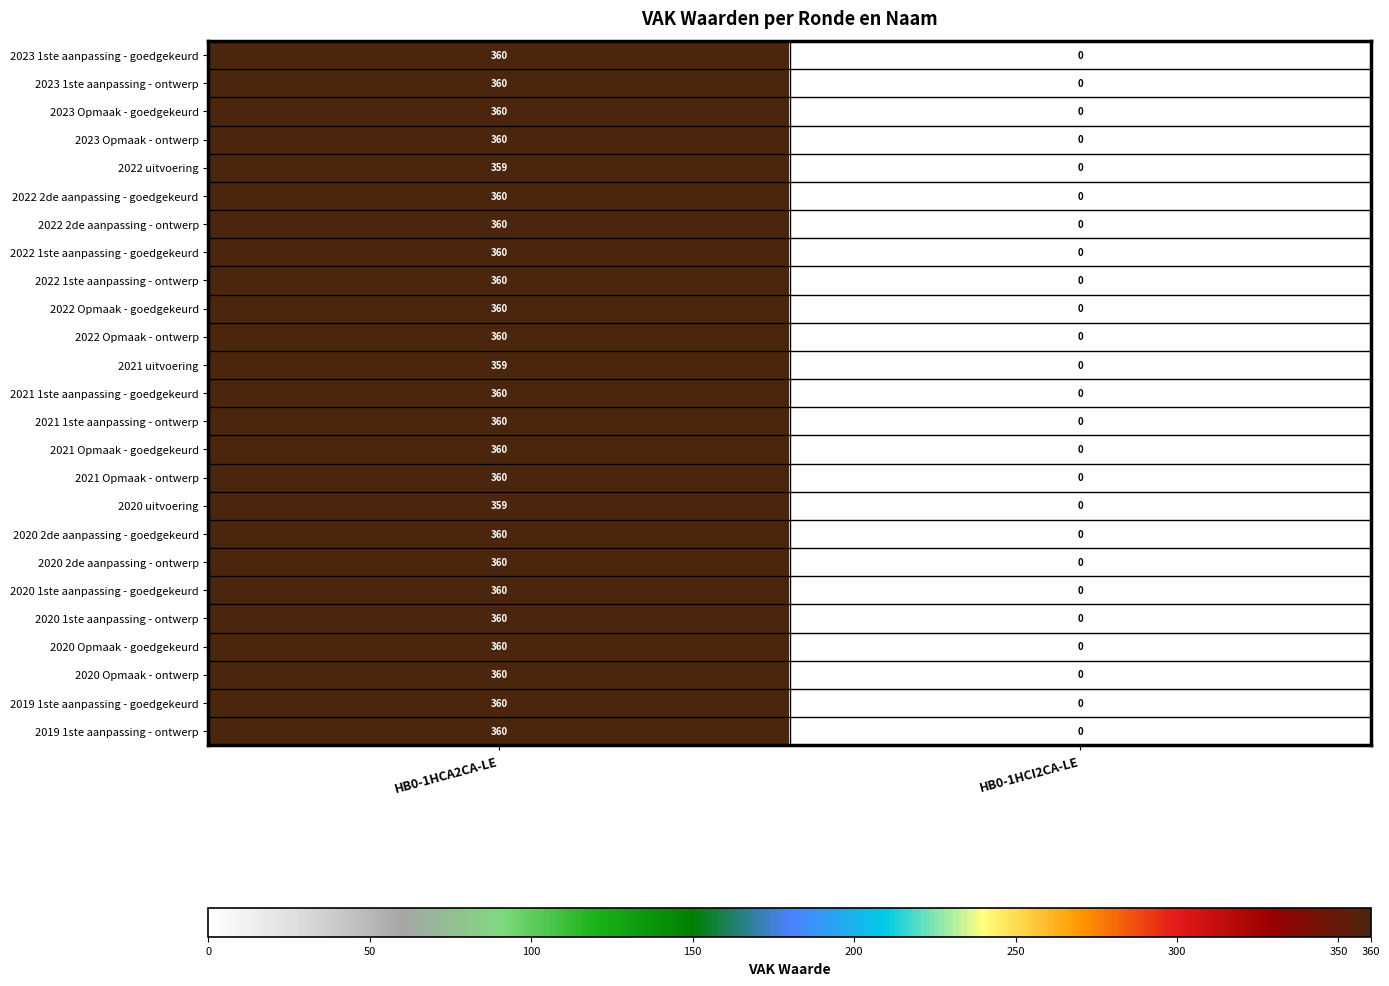

Rank the categories by 2022 1ste aanpassing - ontwerp value from lowest to highest.

HB0-1HCI2CA-LE, HB0-1HCA2CA-LE